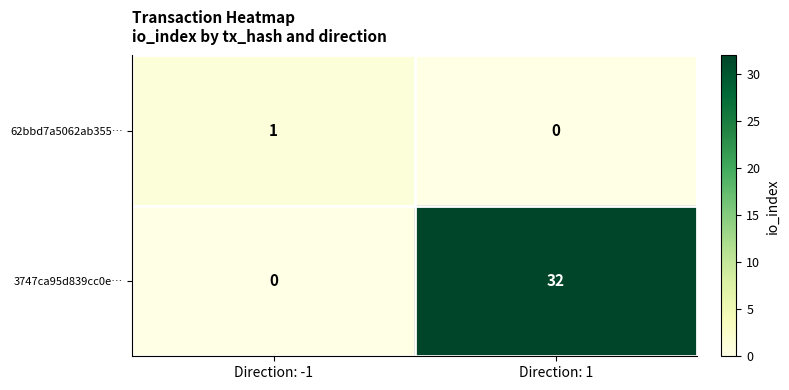

Where is 3747ca95d839cc0e… nearest to the value 16?

Direction: -1